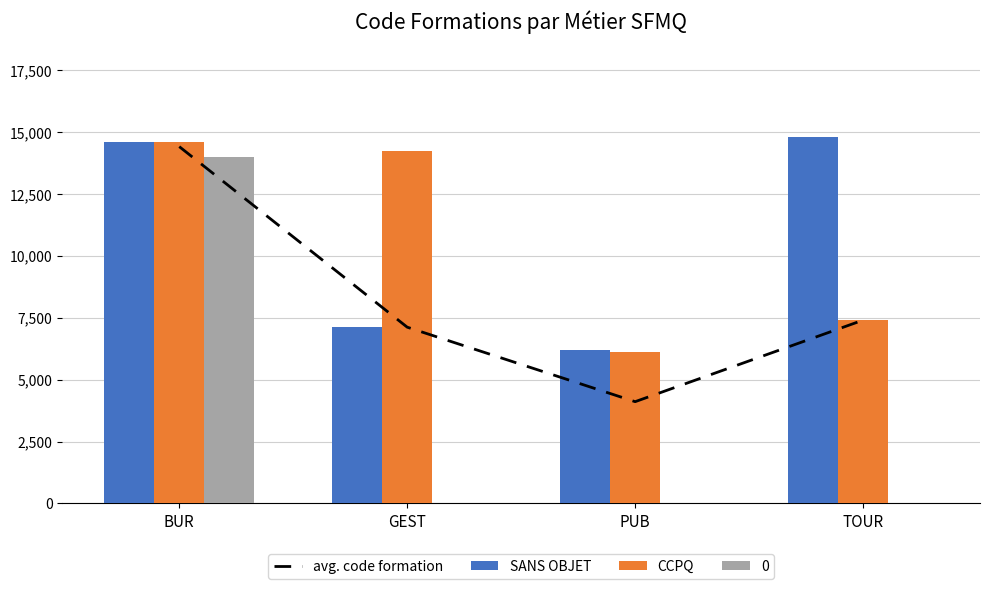

Which category has the highest value across all series?

TOUR